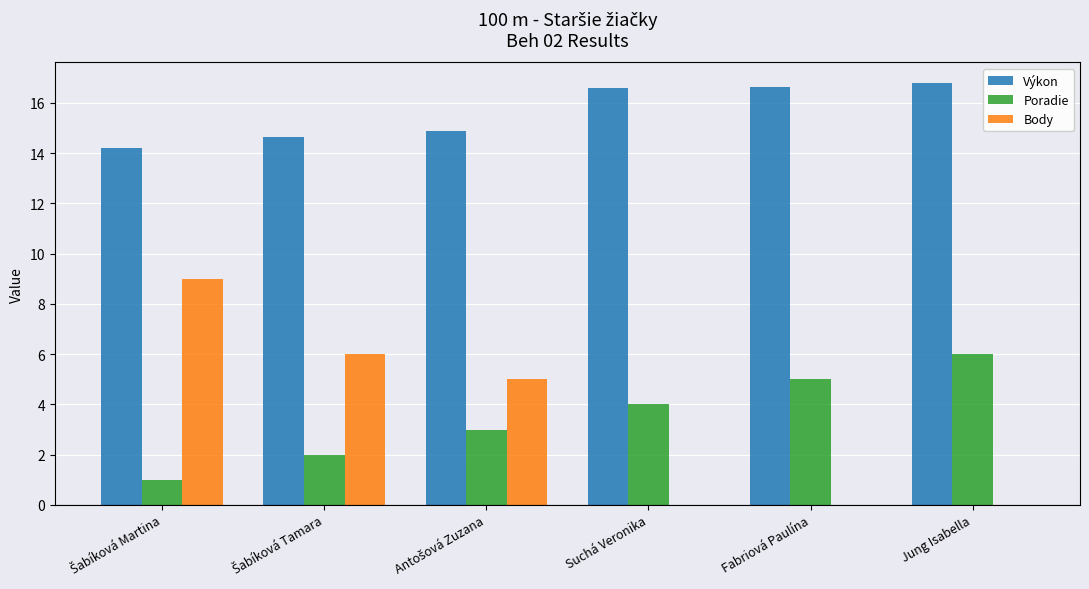

What is the maximum value for Výkon?

16.8